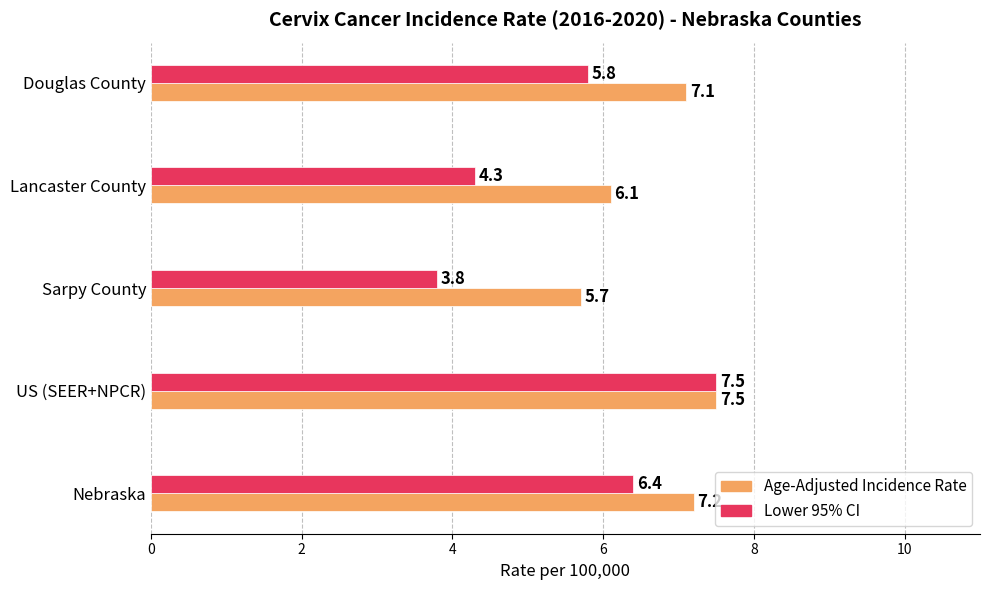

List the series in order of their overall mean, highest first.

Age-Adjusted Incidence Rate, Lower 95% CI